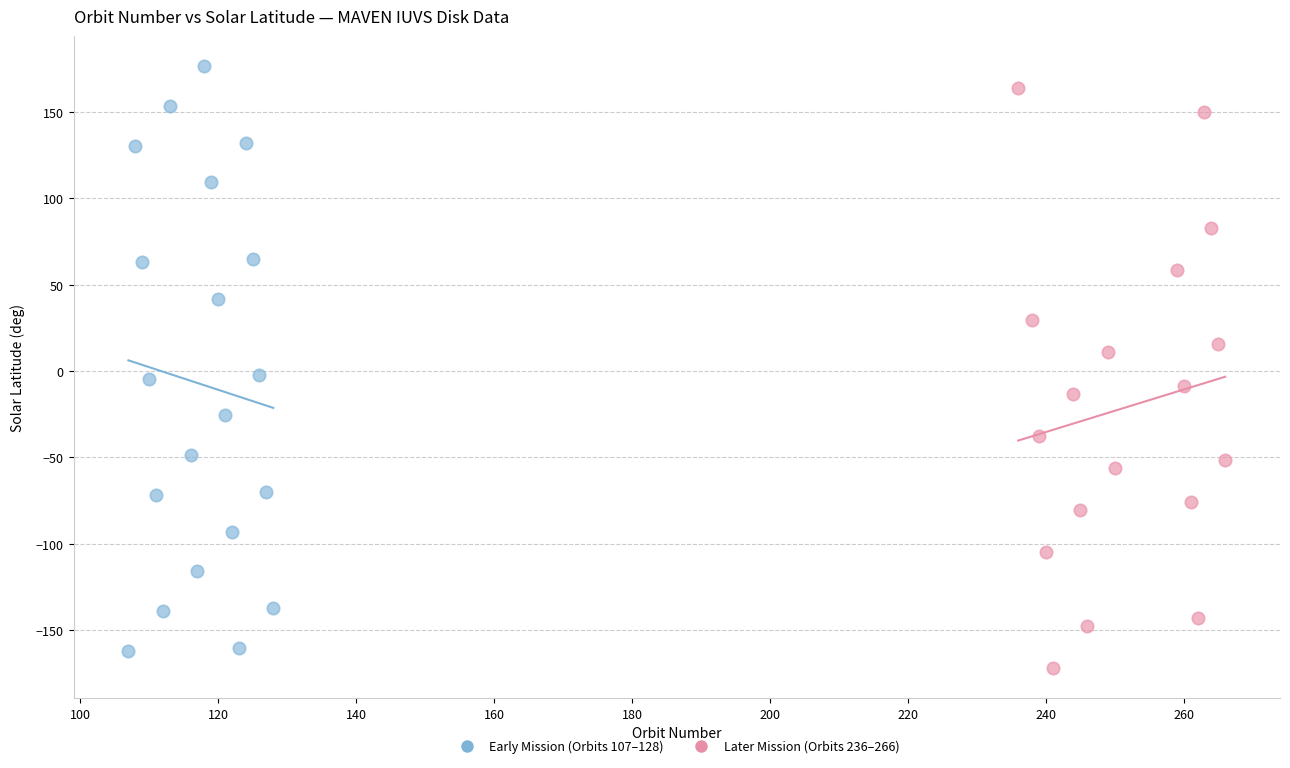

What are all the series names shown in the legend?

Early Mission (Orbits 107–128), Later Mission (Orbits 236–266)